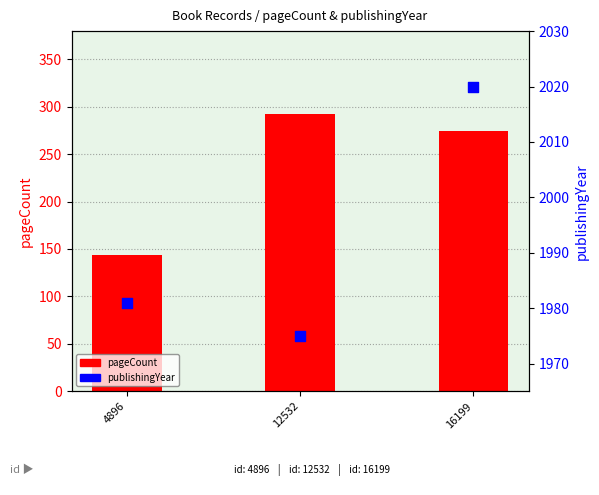

What are all the series names shown in the legend?

pageCount, publishingYear